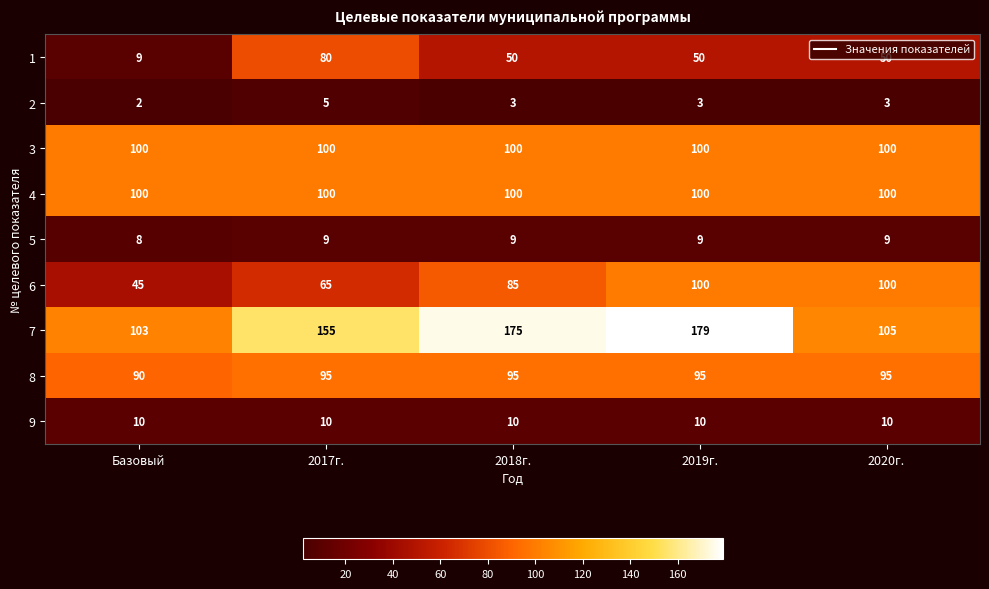

What is the approximate value of 4 at Базовый?

100